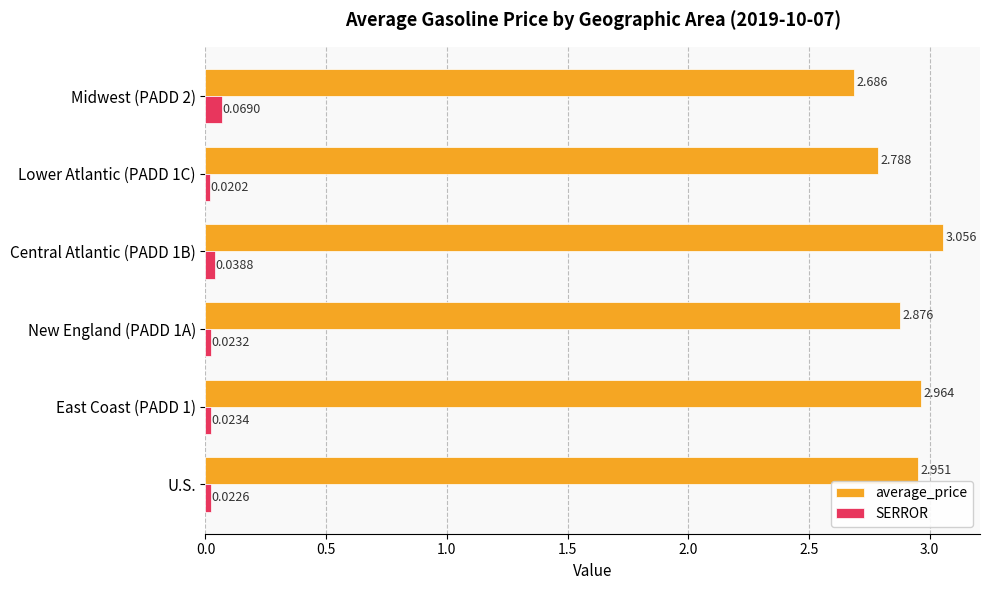

Which series has the largest range (max minus min)?

average_price